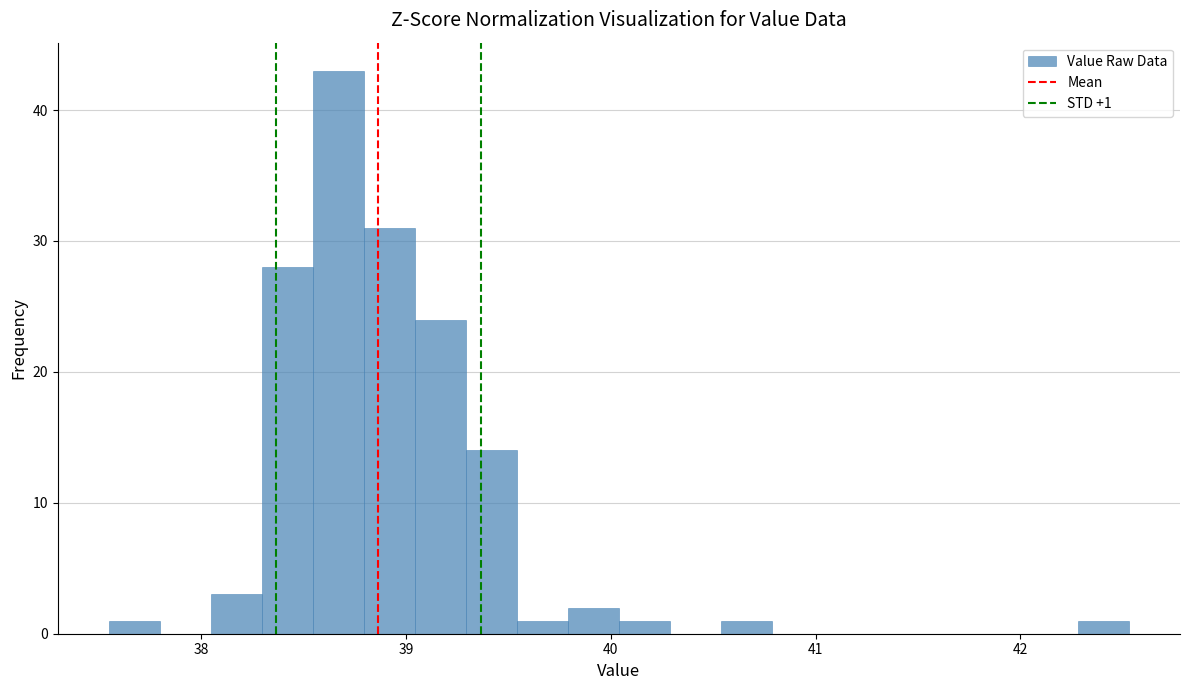

Around what value on the x-axis is the tallest bar? Give the approximate position of its centre, as read against the axis.

38.7